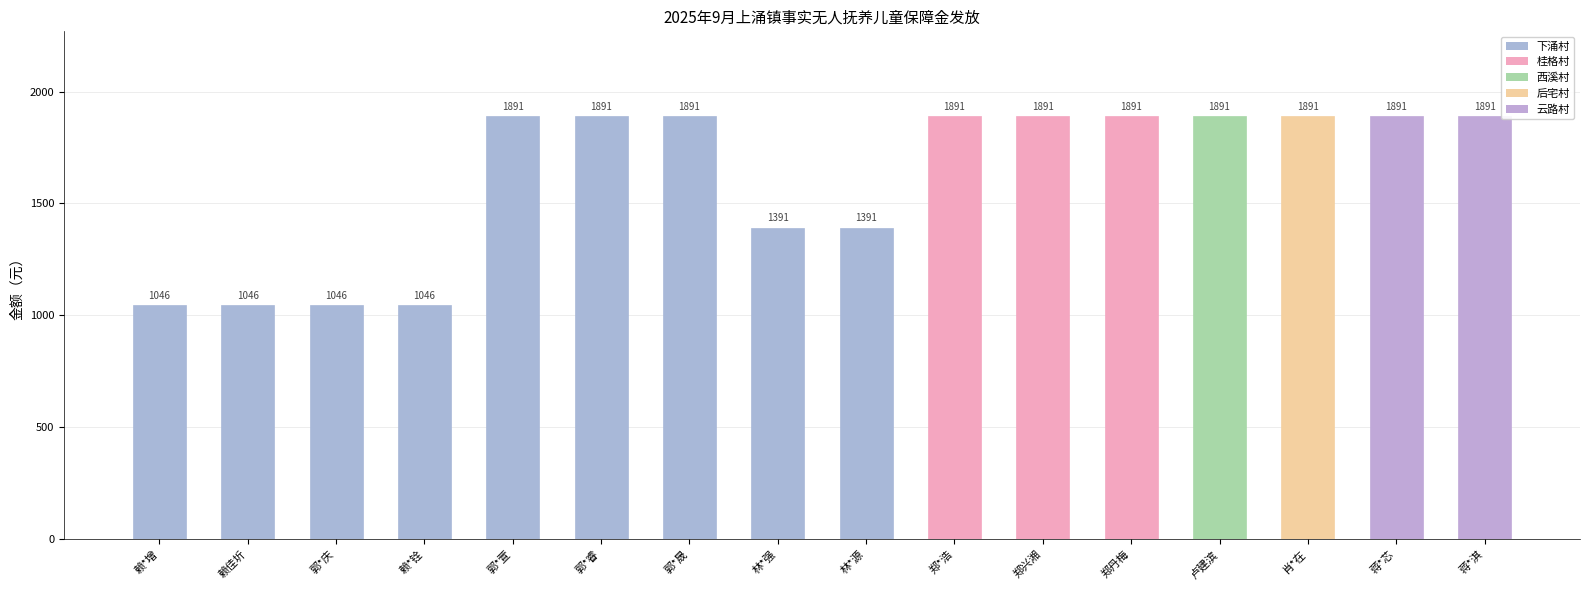

What position from the left is 蒋*芯?

15